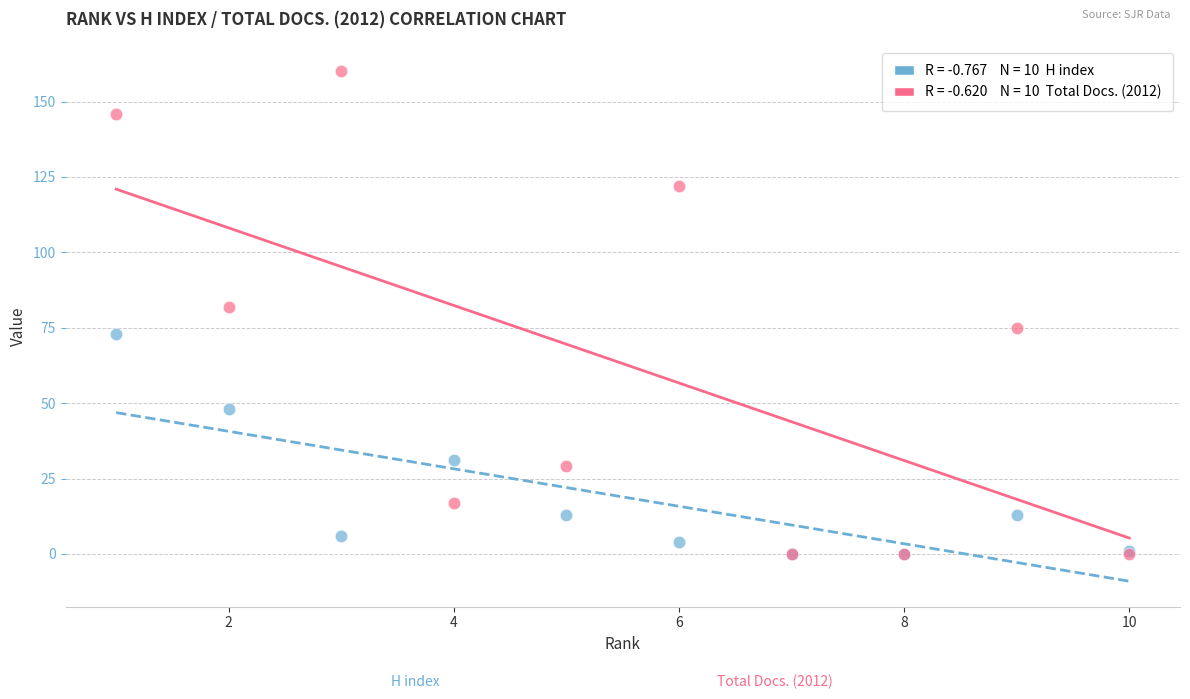

Across all series, what Y value is closest to 80?

82